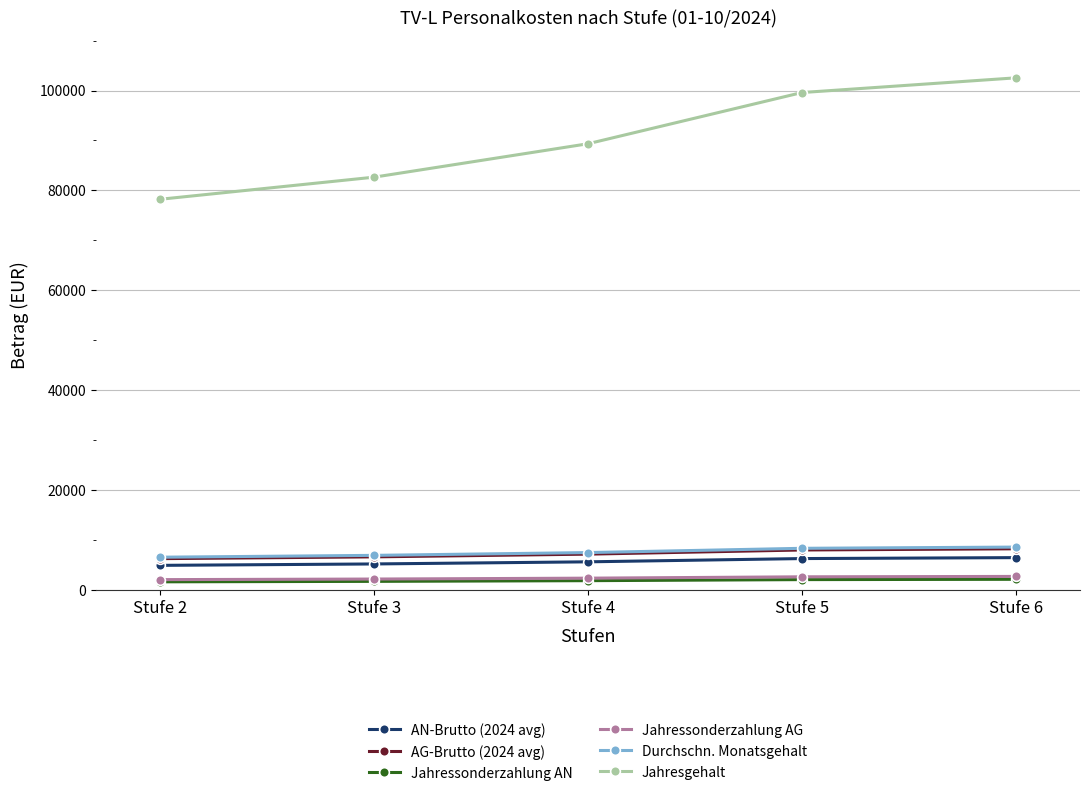

At how many categories does at least one series exceed 35789?

5